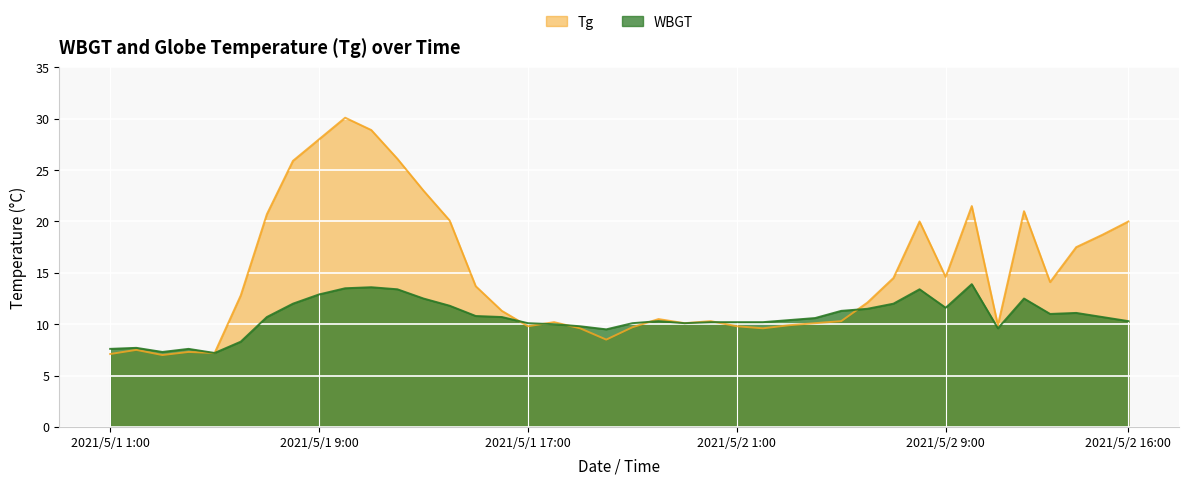

What is the difference between the highest and lowest values at 2021/5/1 16:00?

0.6